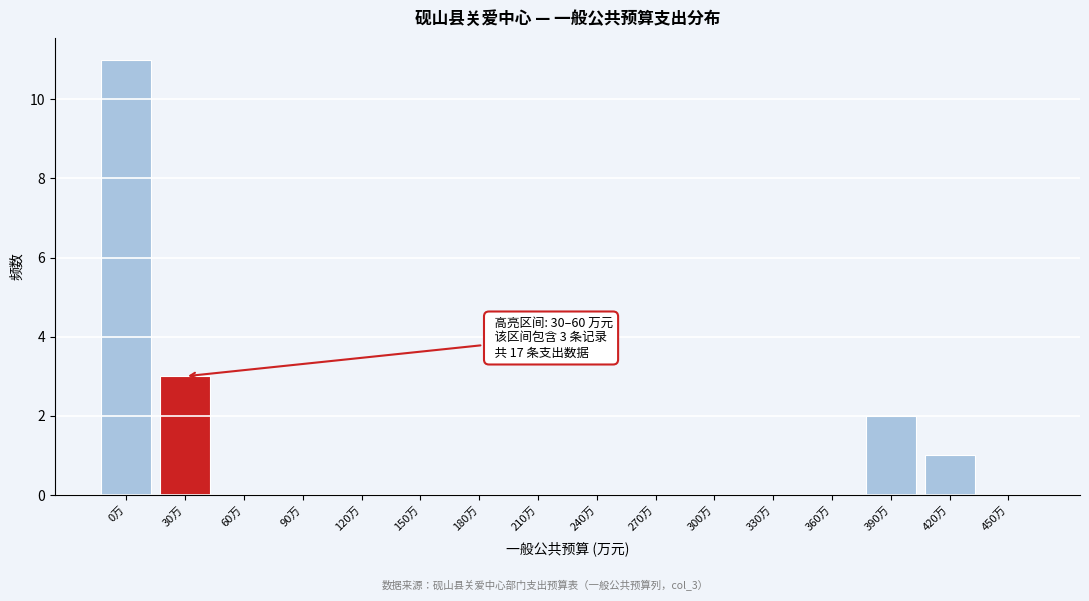

Reading left to right, what are all the values shown in this chart?

0万=11	30万=3	60万=0	90万=0	120万=0	150万=0	180万=0	210万=0	240万=0	270万=0	300万=0	330万=0	360万=0	390万=2	420万=1	450万=0